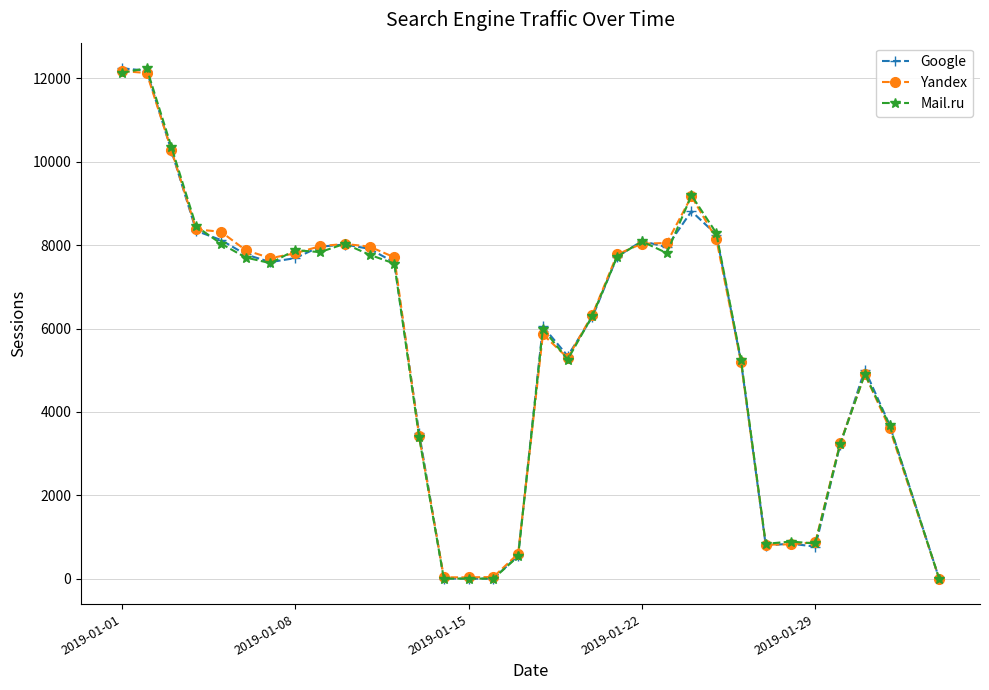

How many lines are shown in the chart?

3